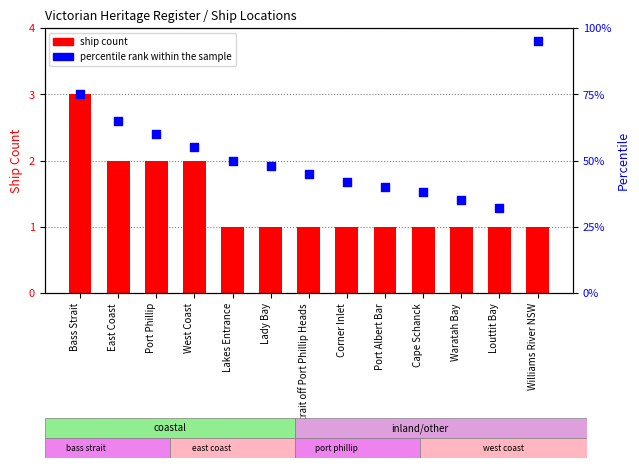

At which category is the sum across all series the highest?

Williams River NSW